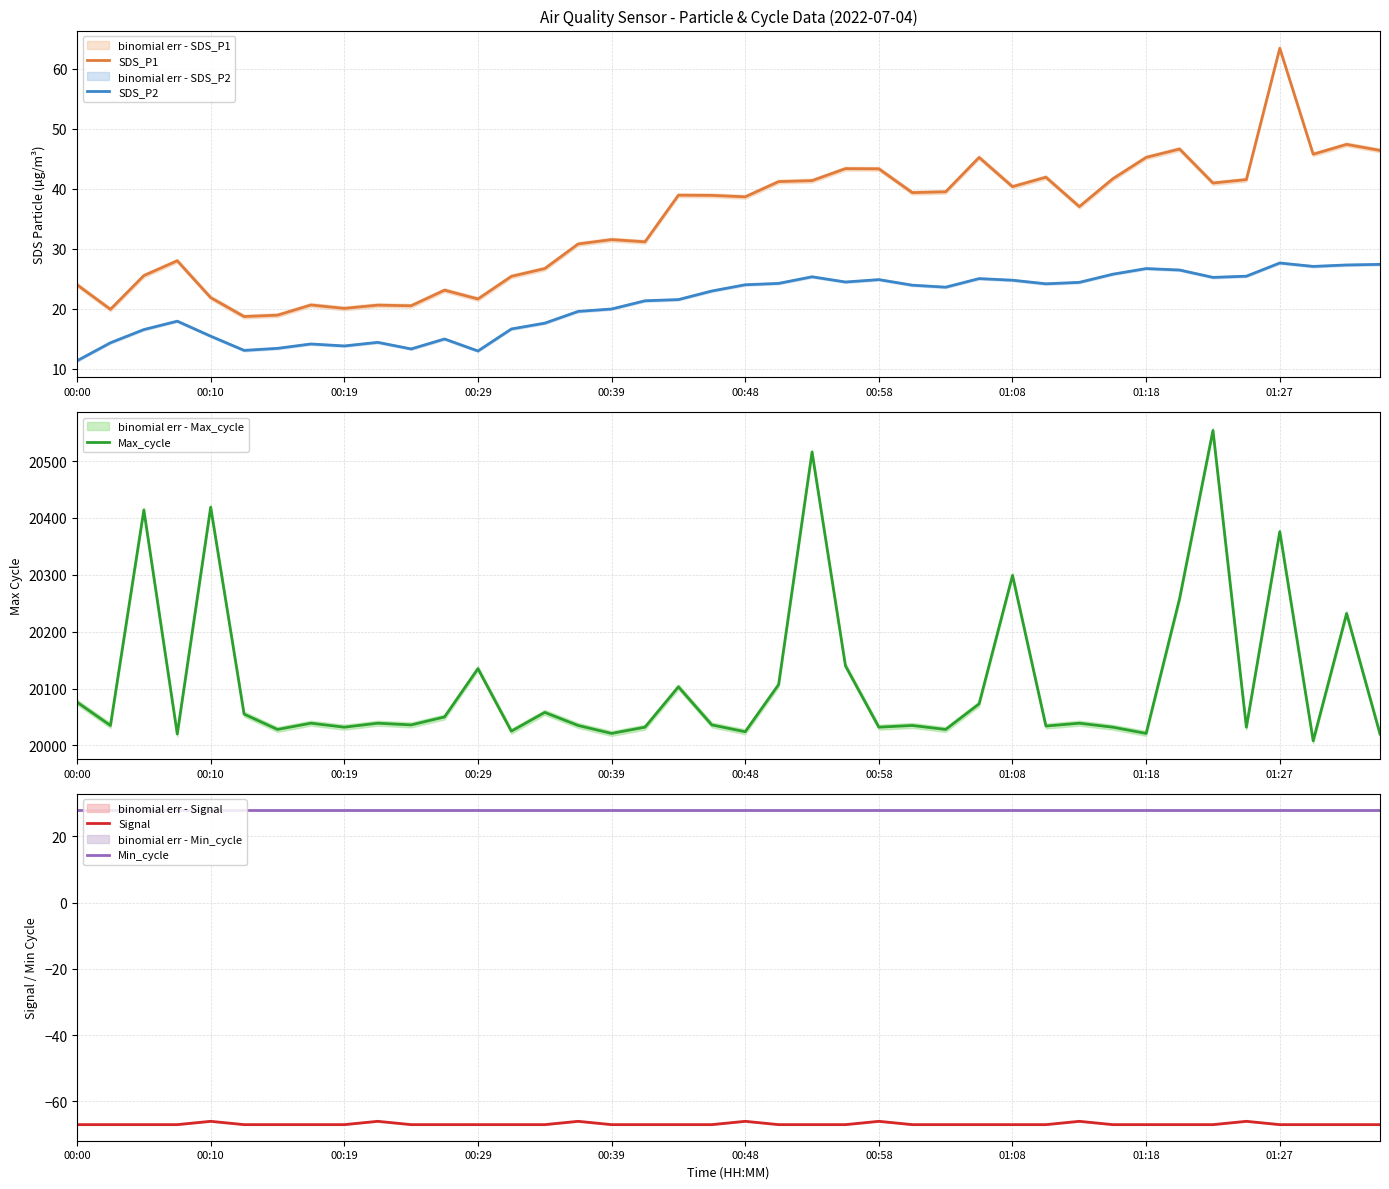

What are all the series names shown in the legend?

SDS_P1, SDS_P2, Max_cycle, Signal, Min_cycle